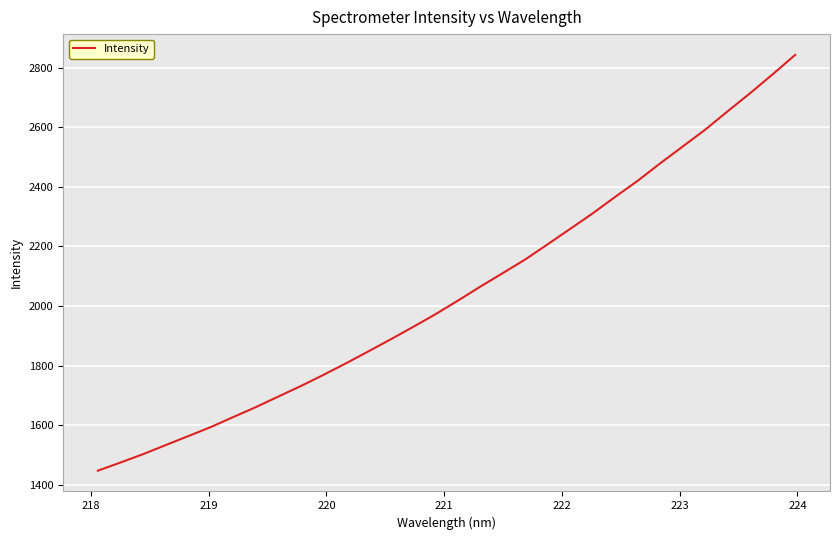

What is the smallest value displayed?

1447.3